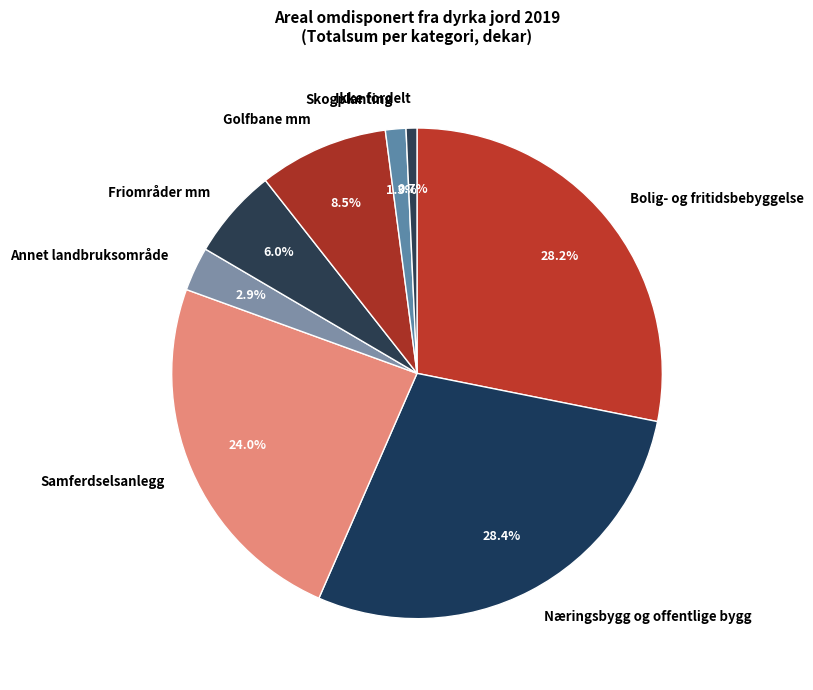

How many segments does this pie chart have?

8